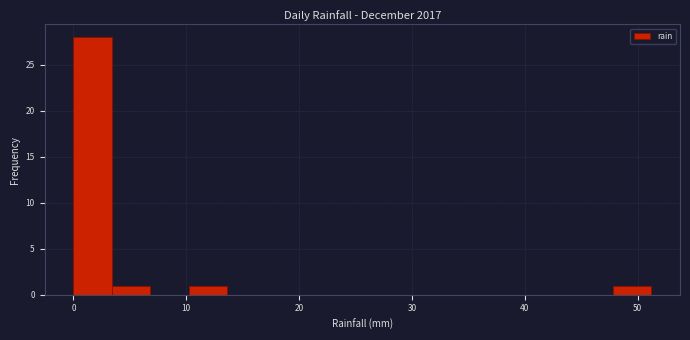

Read against the x-axis, roughly where is the centre of the tallest bar?

2